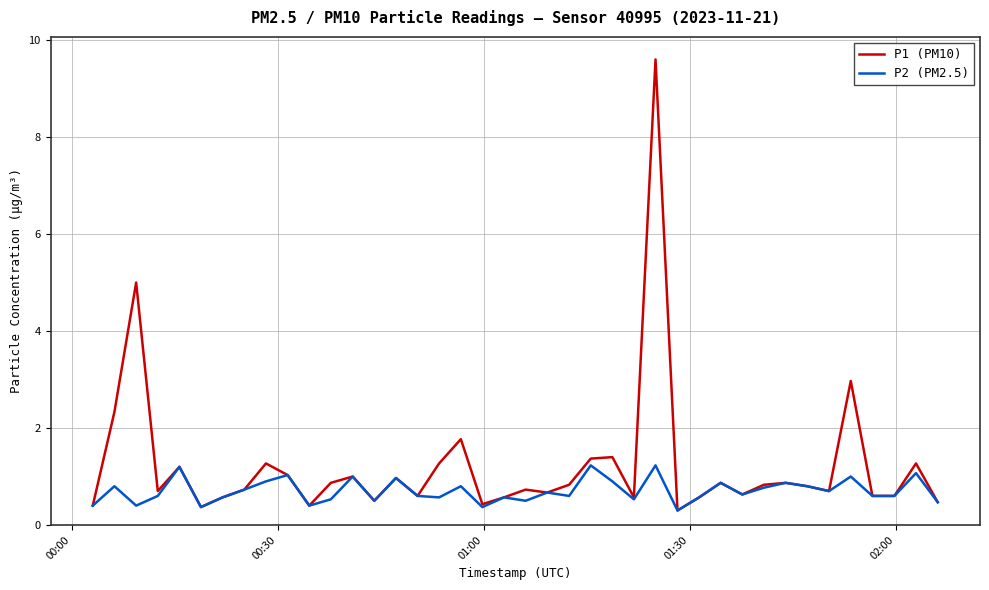

What is the minimum value shown in the chart?

0.3